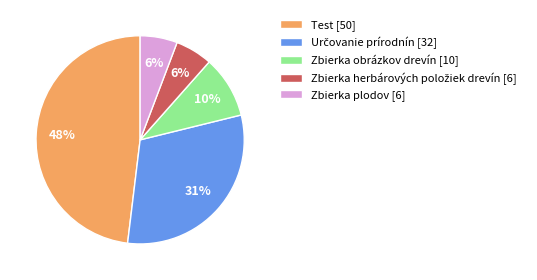

Which has a higher value, Zbierka plodov [6] or Zbierka obrázkov drevín [10]?

Zbierka obrázkov drevín [10]